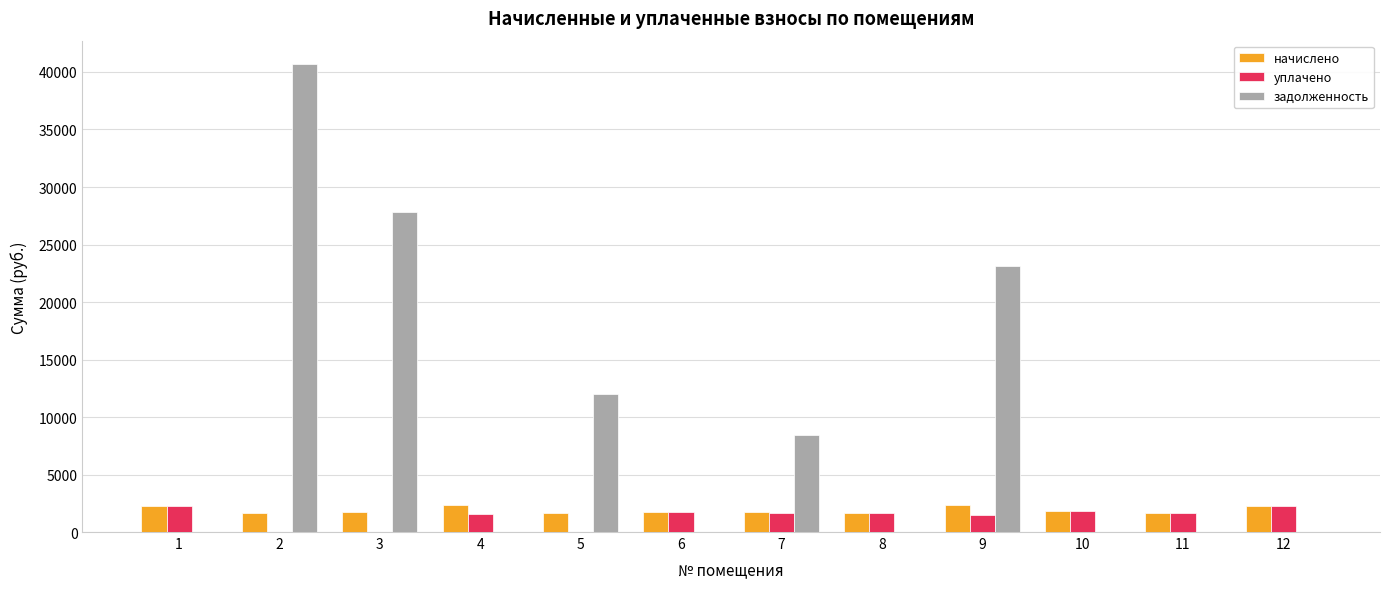

What is the maximum value shown in the chart?

40689.4